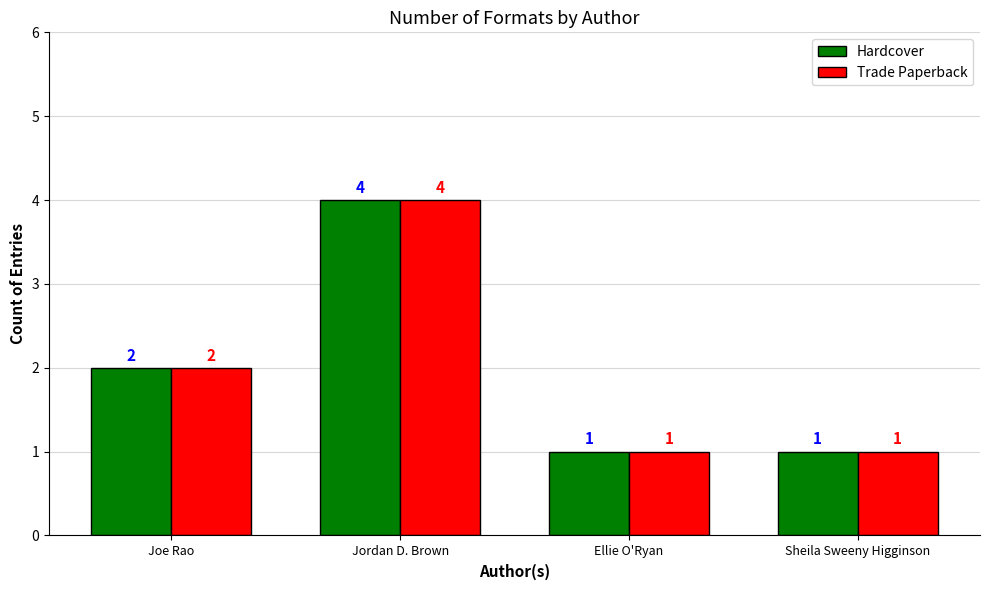

Reading right to left, list all the values displayed in this chart.

Hardcover: 1	1	4	2
Trade Paperback: 1	1	4	2